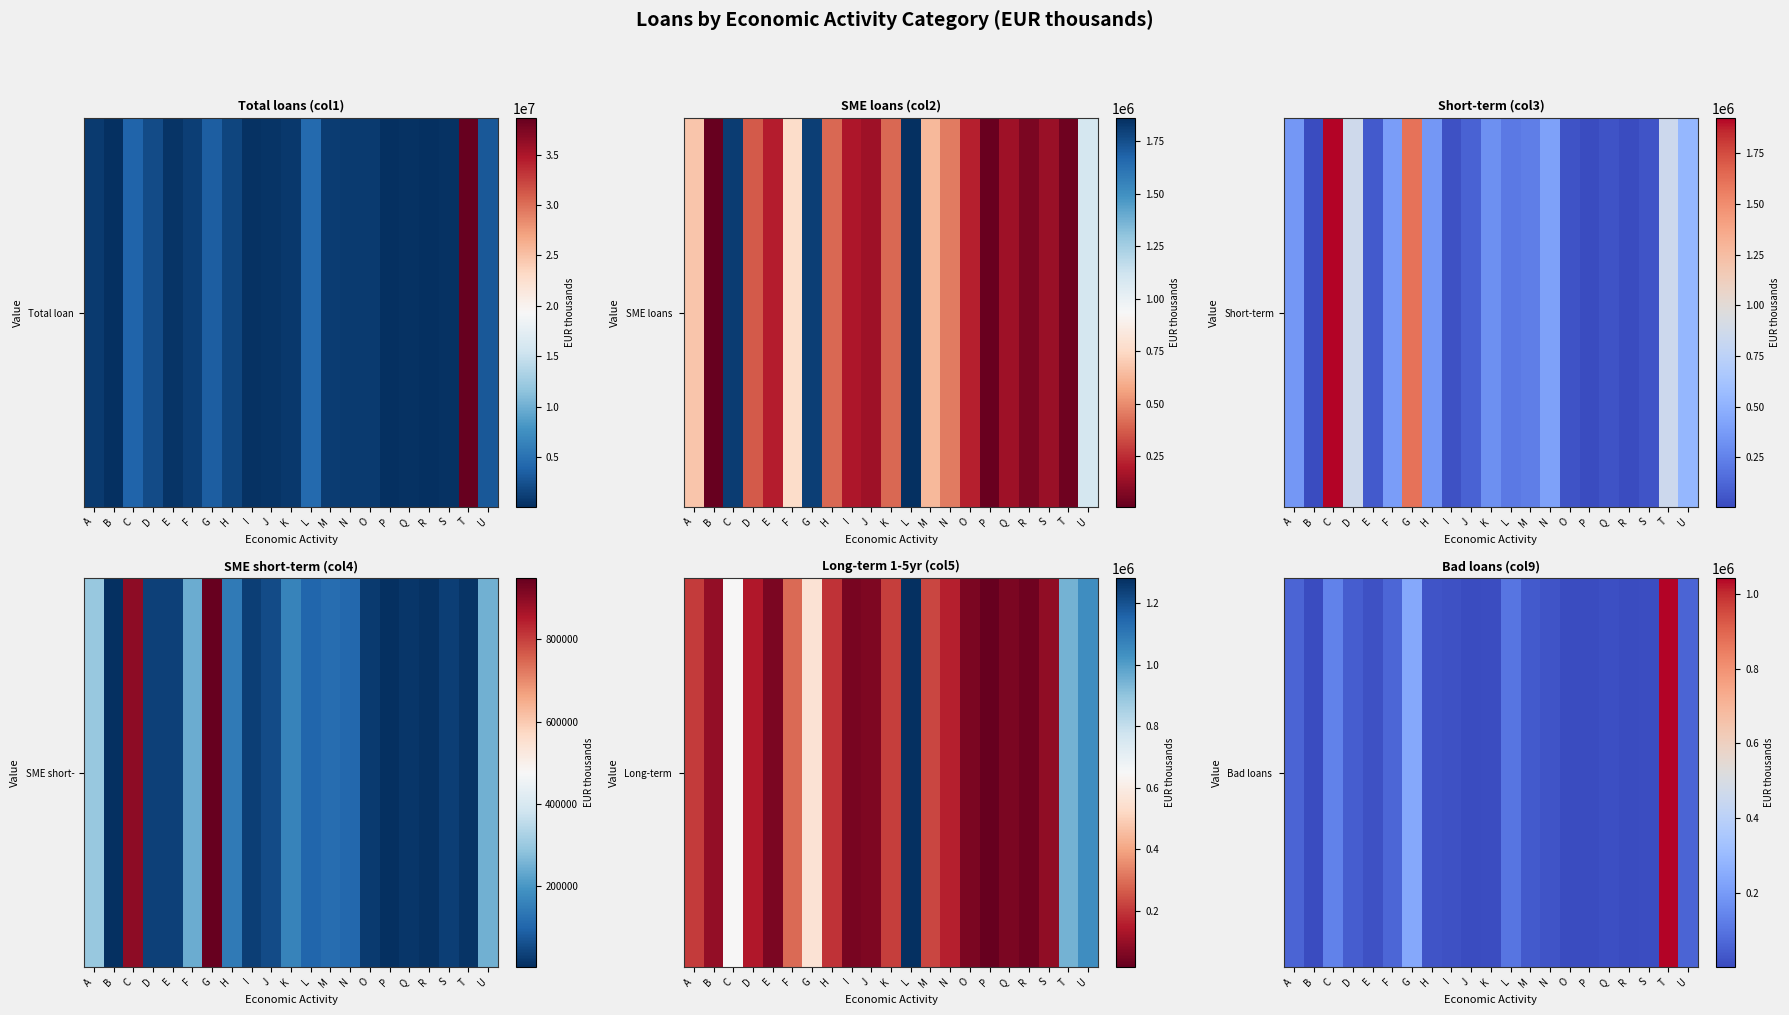

What is the change in value from M to O?

-34458